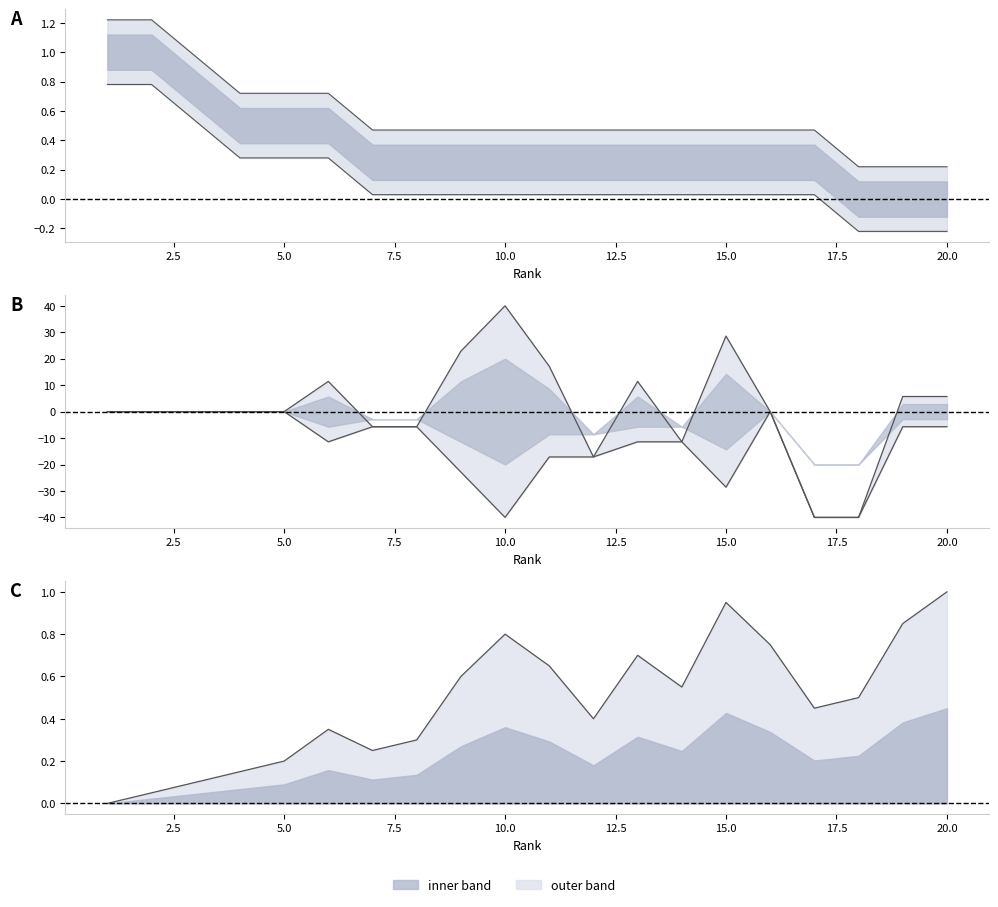

True or false: rank_change and last_rank intersect in this chart.

True